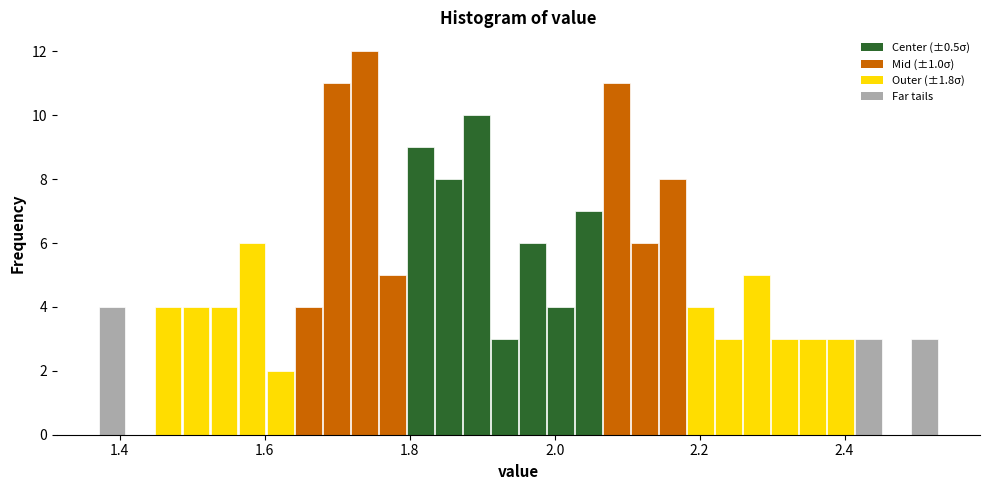

Around what value on the x-axis is the tallest bar? Give the approximate position of its centre, as read against the axis.

1.74